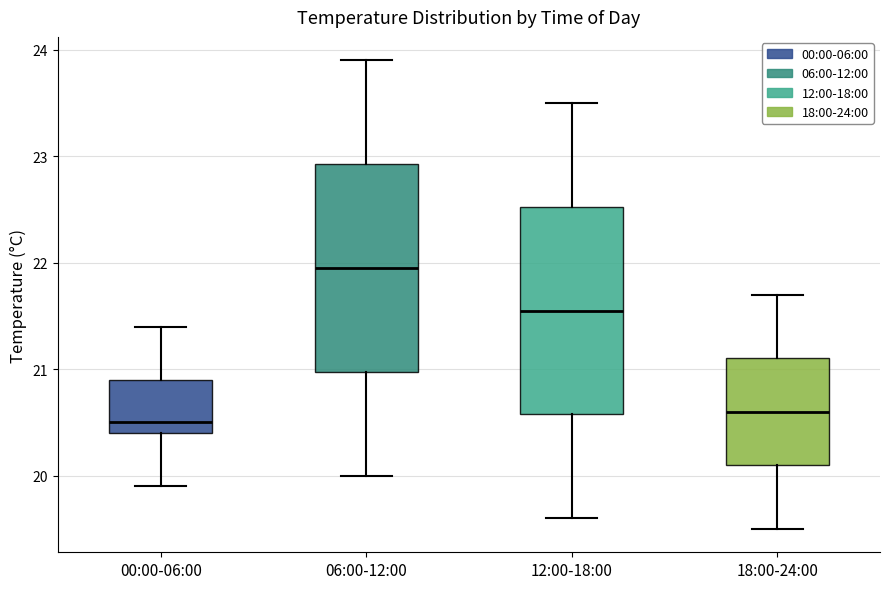

Where does the lower whisker of the box for 00:00-06:00 end on the y-axis? The values are not printed on the chart, so give them approximately, as read against the axis.

19.9